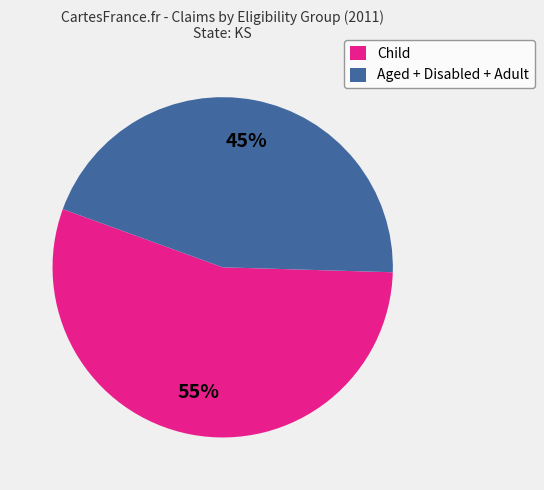

To the nearest percent, what is the average slice percentage?

50%